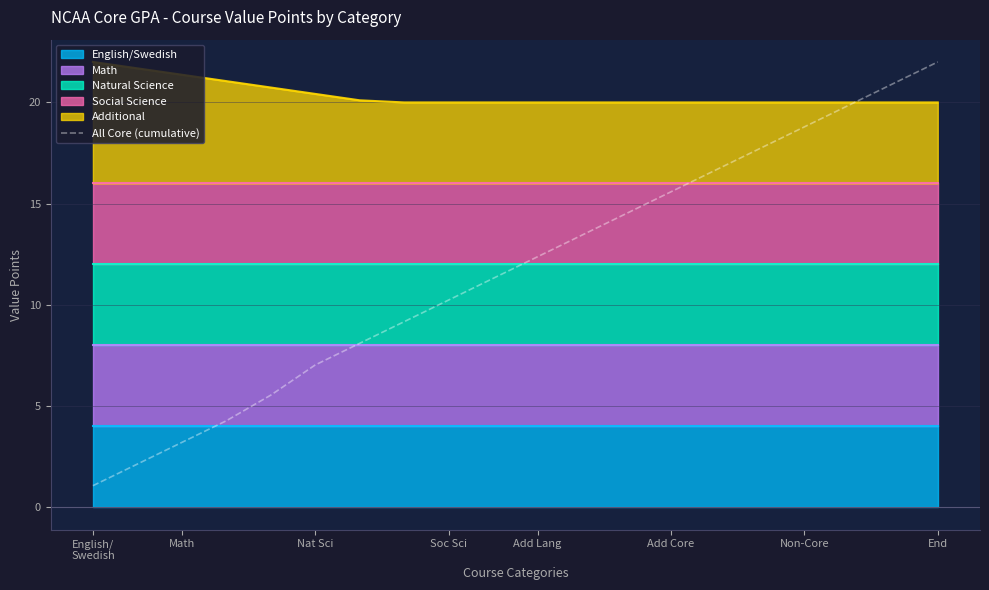

What is the maximum value shown in the chart?

22.0